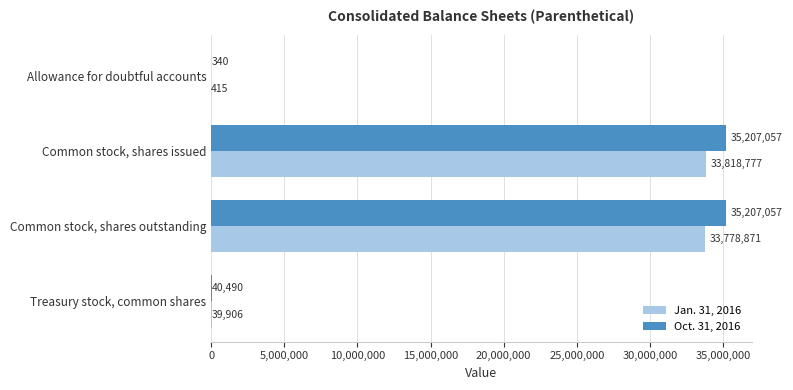

Count the number of data series in this chart.

2